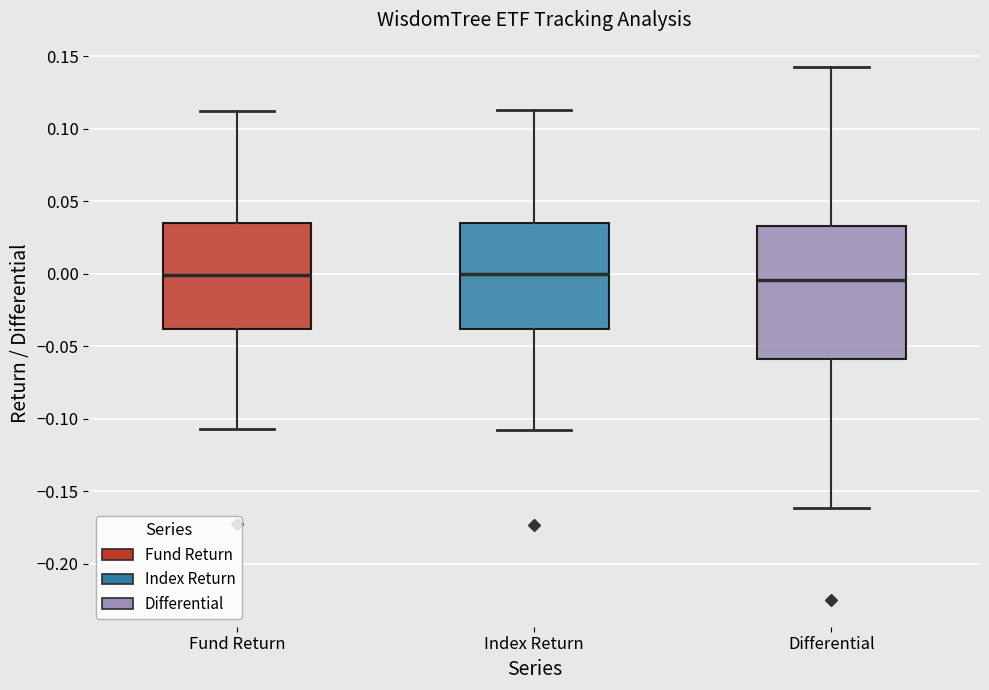

Comparing the boxes themselves (not the whiskers), which one is the tallest?

Differential